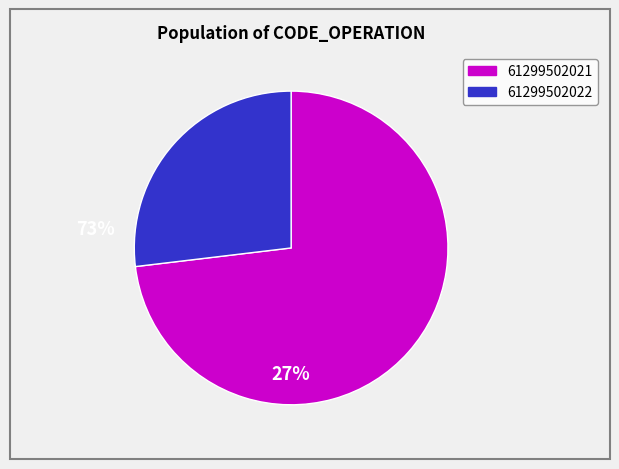

Count the number of slices in the pie.

2